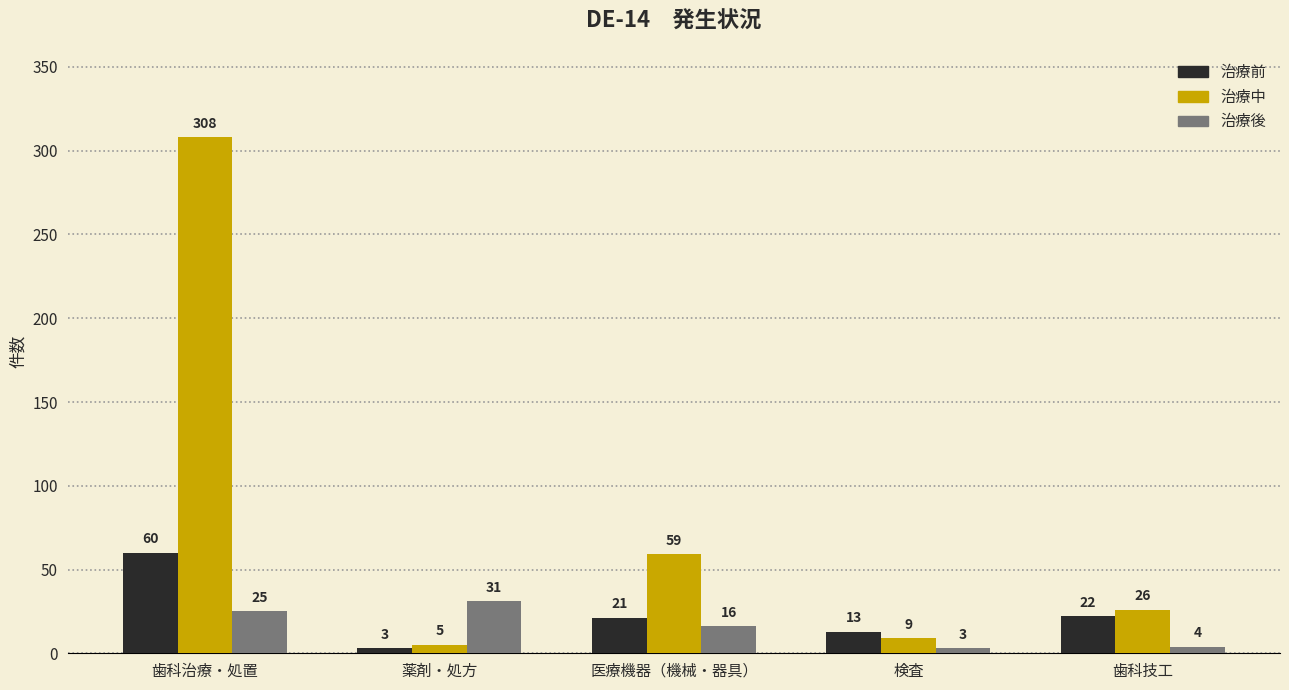

The 治療後 series shows 31 at 薬剤・処方. True or false?

True